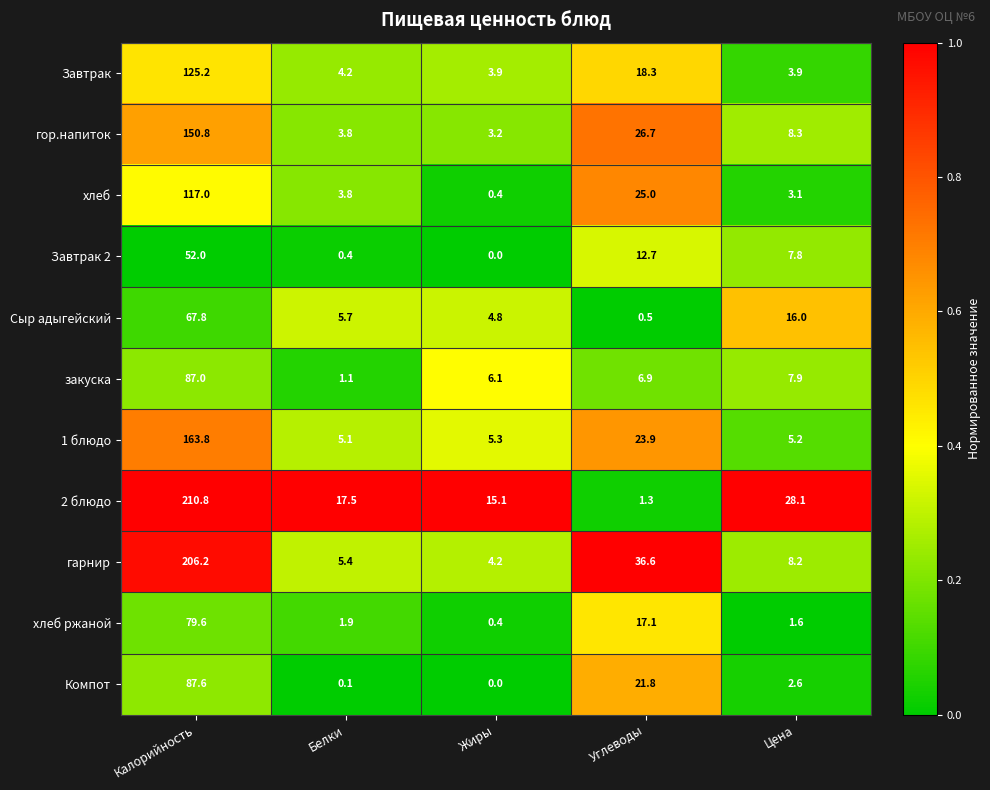

How many data points does each series have?

5